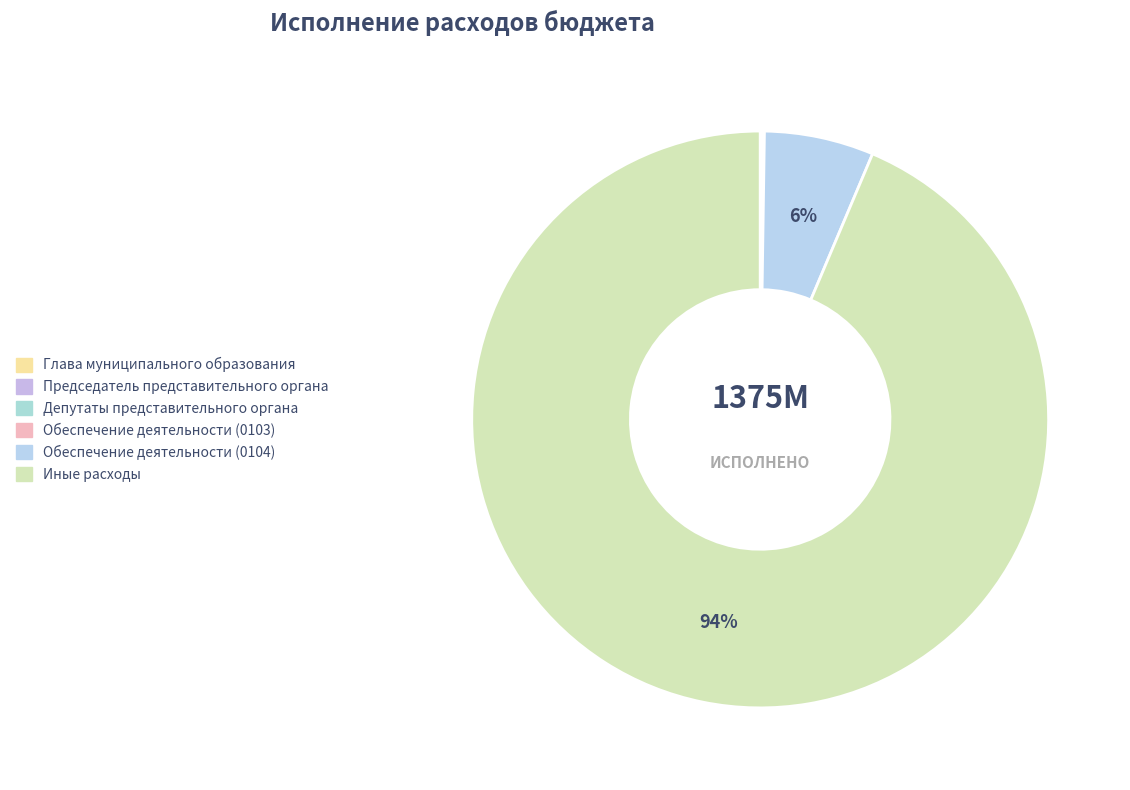

Combined, do Глава муниципального образования and Председатель представительного органа account for over 50%?

No